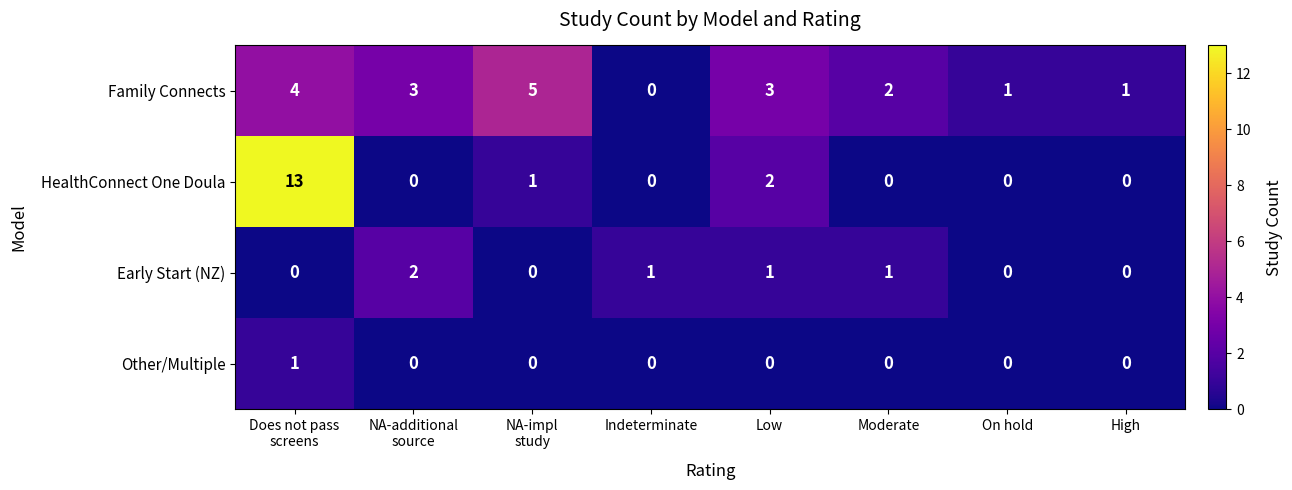

Which category has the highest value across all series?

Does not pass
screens